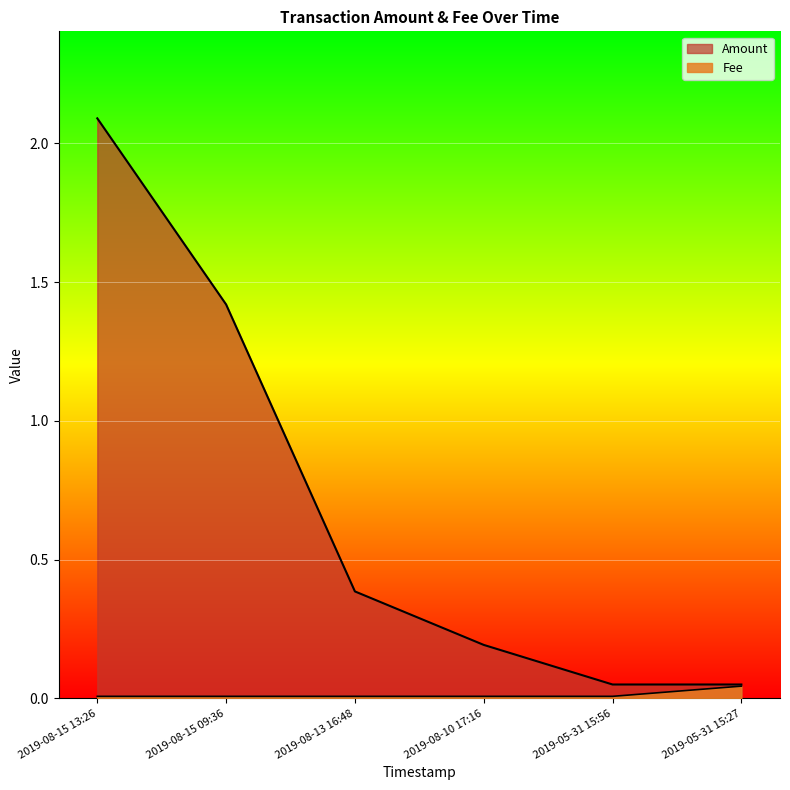

True or false: Fee and Amount intersect in this chart.

False